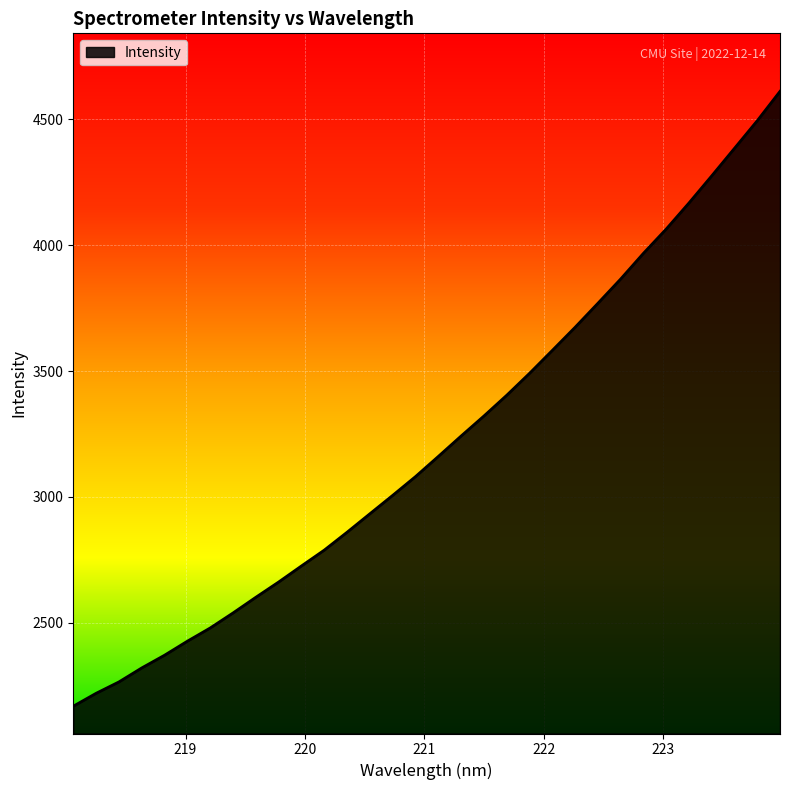

What is the difference between the maximum and minimum values?

2442.7